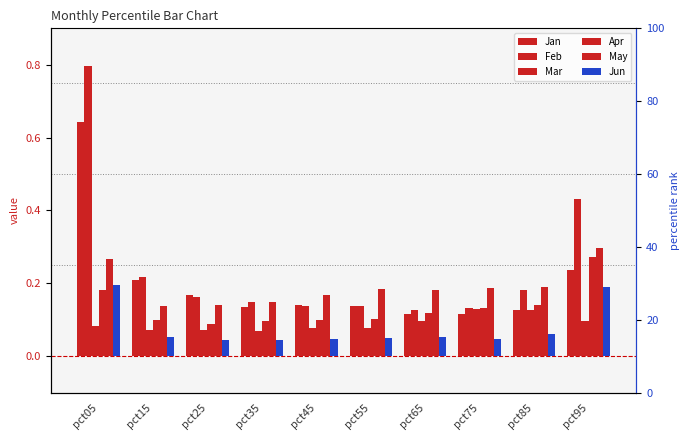

True or false: Mar has a value of 0.1 at pct35.

True